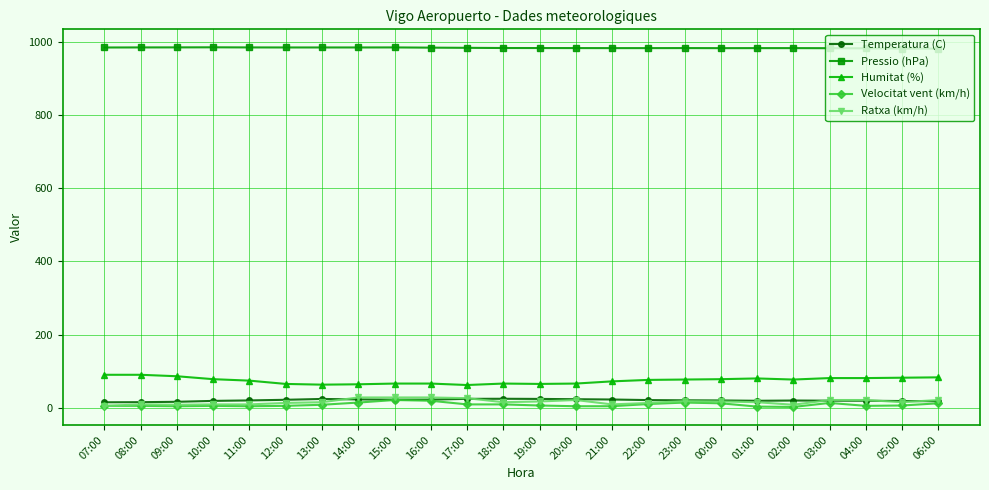

True or false: Humitat (%) has a value of 82.0 at 05:00.

True